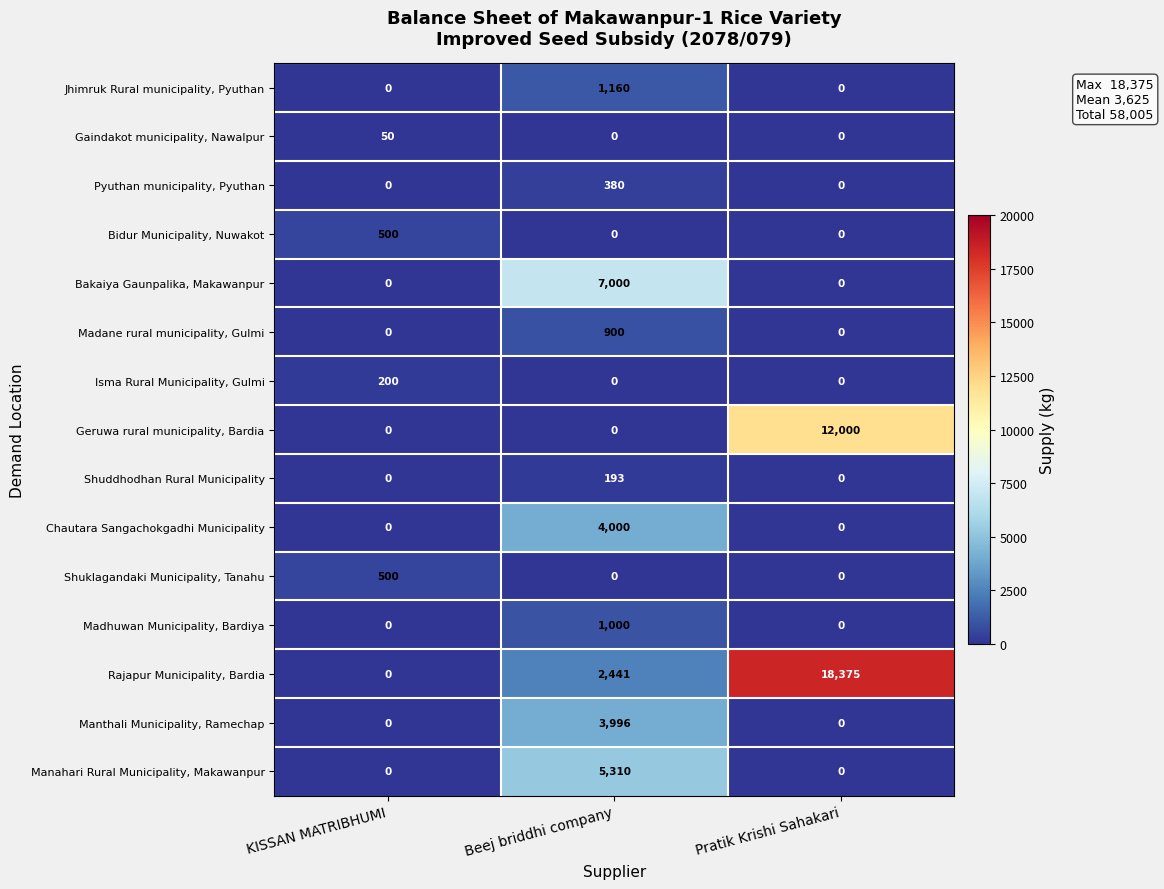

What is the sum of all Bidur Municipality, Nuwakot values?

500